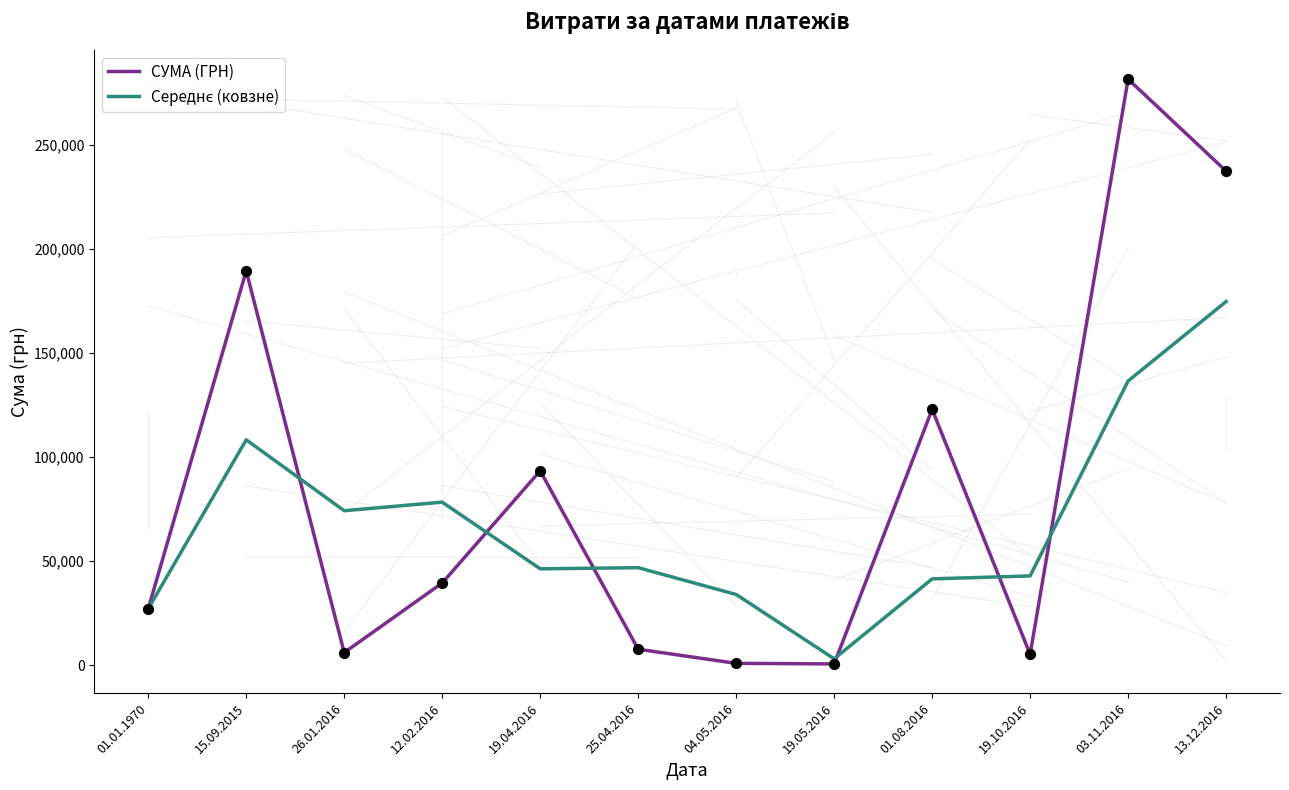

Which series has the widest spread of values?

СУМА (ГРН)